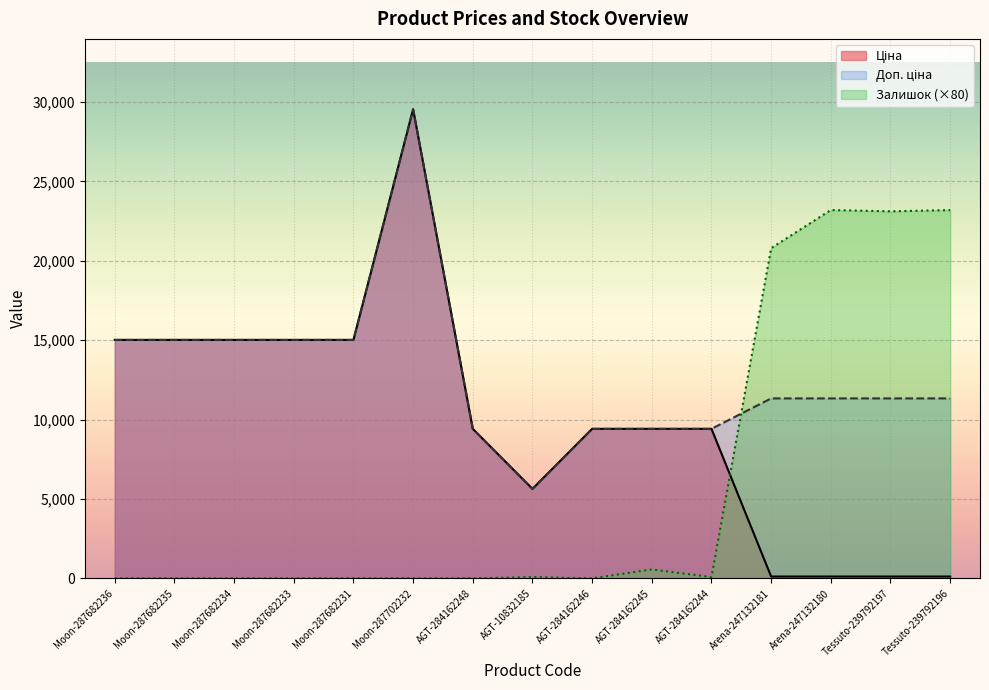

The Доп. ціна series shows 2126.7 at AGT-10832185. True or false?

False